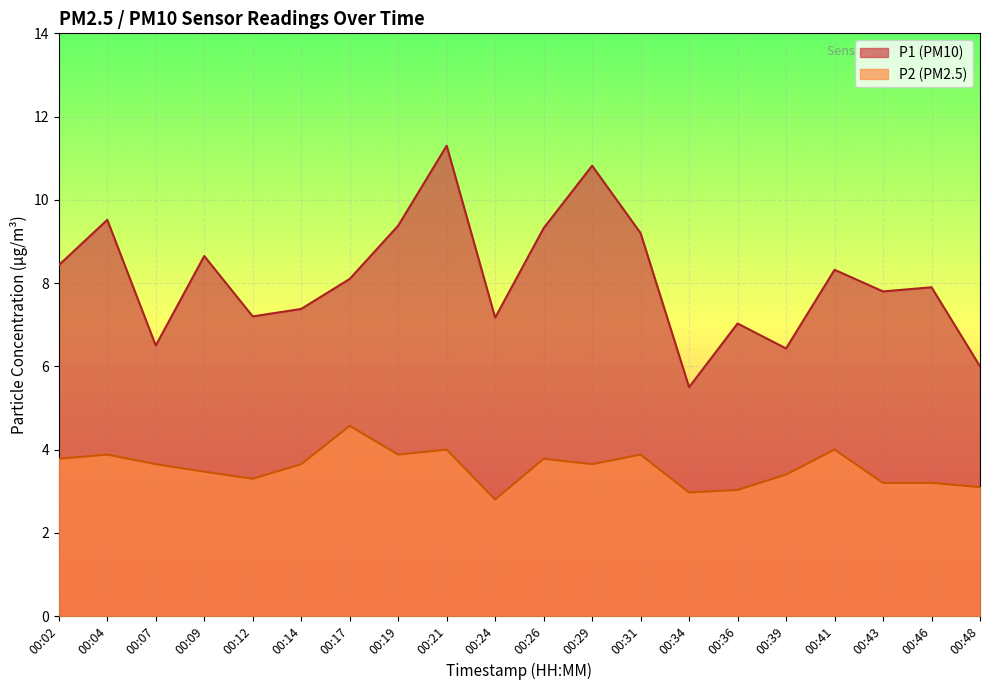

What value does the P2 series have at 00:19?

3.9